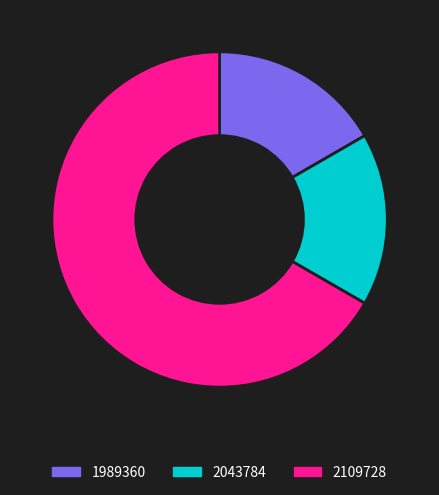

How many slices are in this pie chart?

3